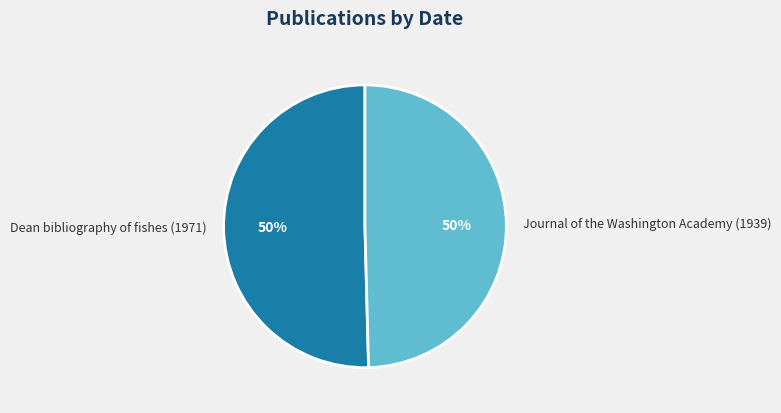

True or false: Dean bibliography of fishes (1971) accounts for 50% of the total.

True